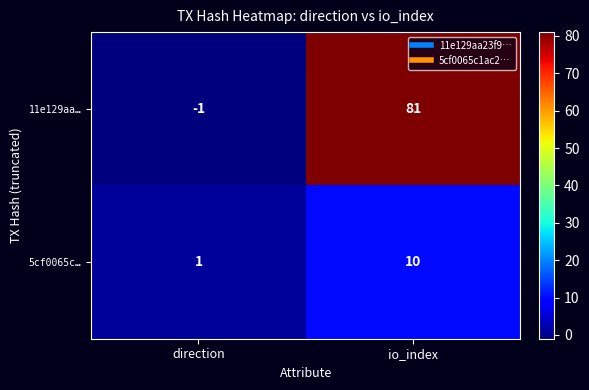

At which label is 5cf0065c… closest to 5?

direction